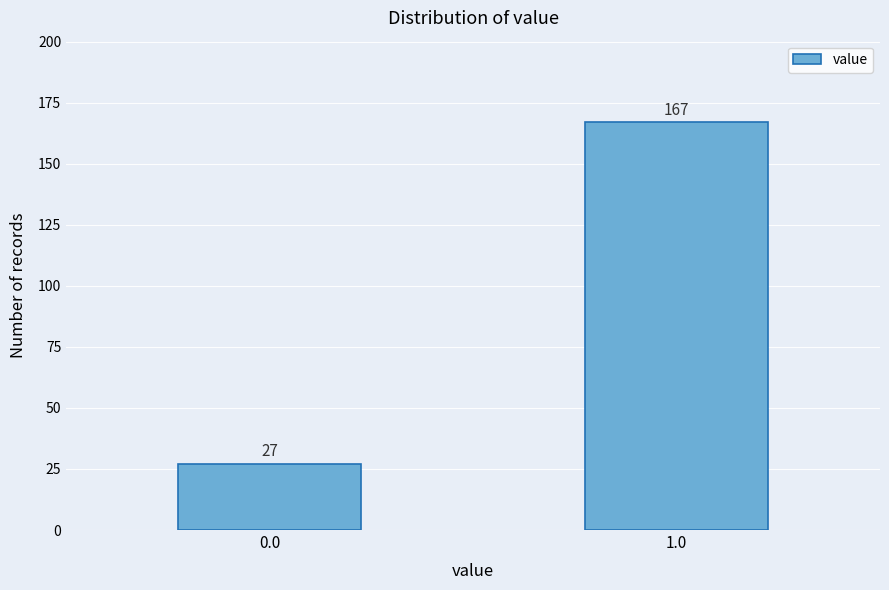

Reading right to left, transcribe all the data shown in this chart.

1.0=167	0.0=27